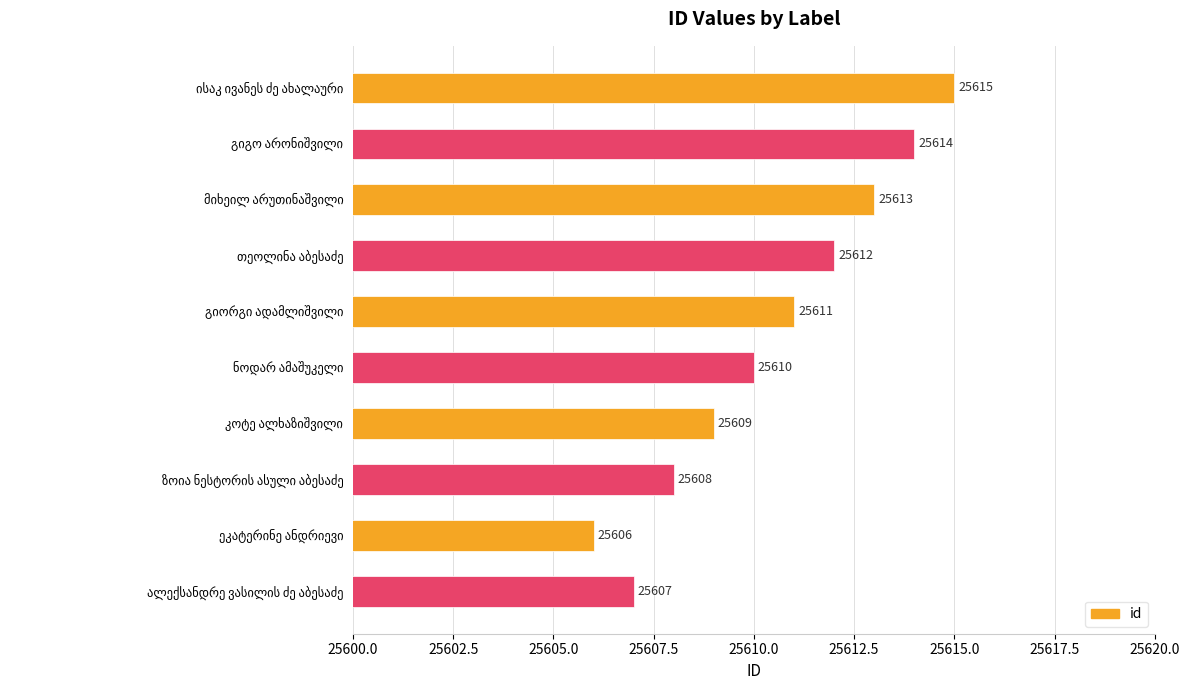

What is the value of the 2nd bar from the top?

25614